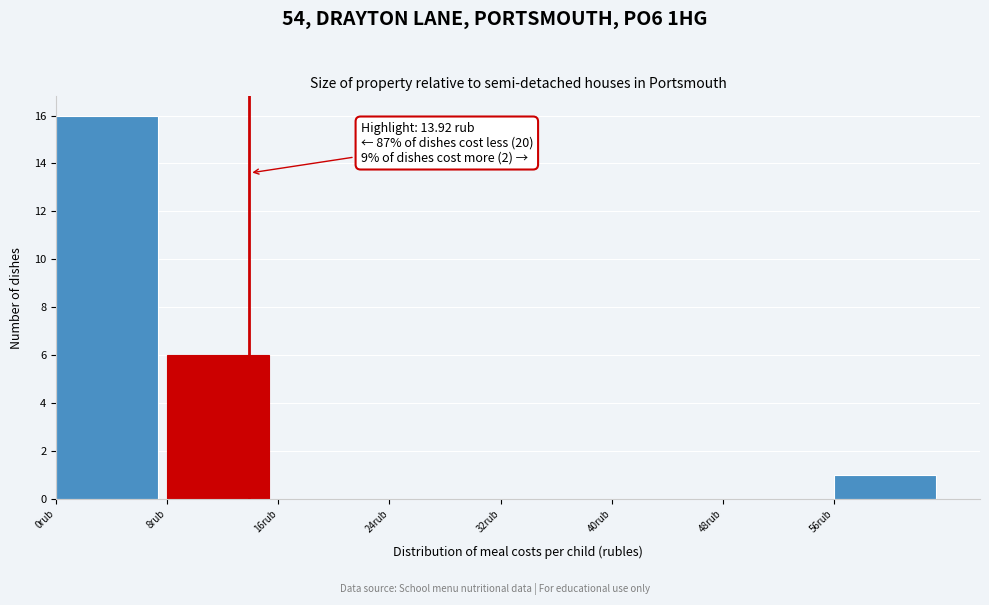

Over which range of the x-axis is the bar tallest?

0 to 8